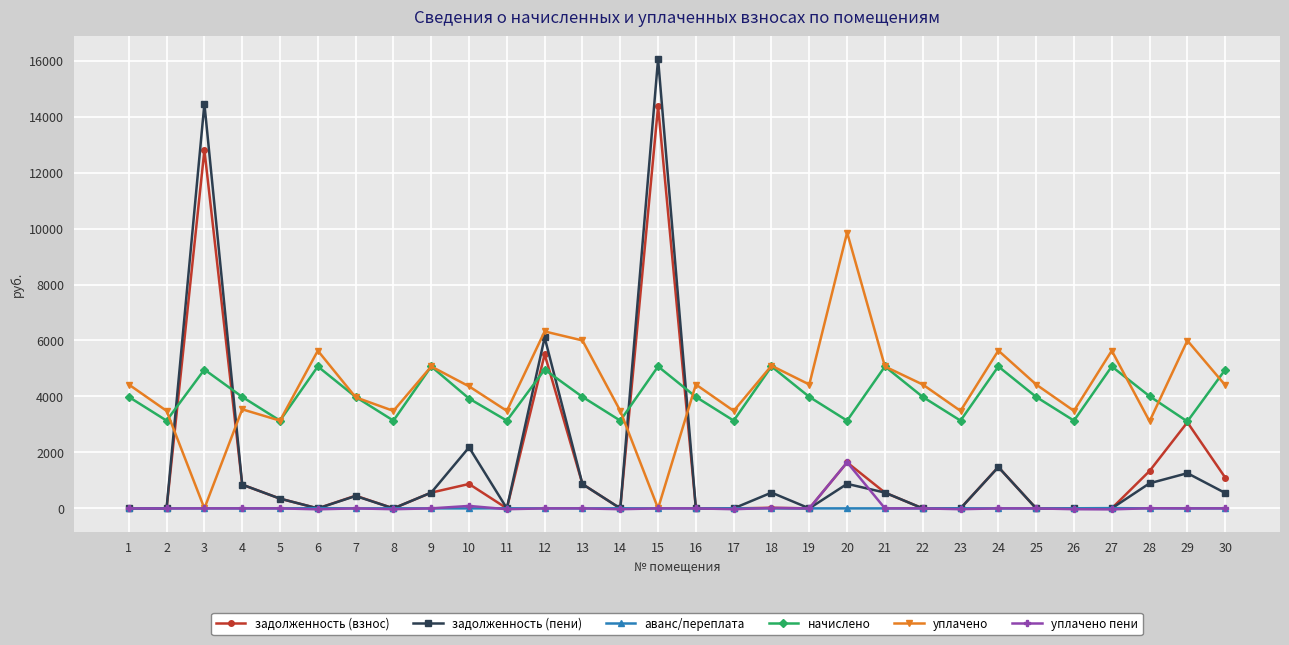

What is the value of the задолженность (взнос) point at the 4th from the left?

848.9